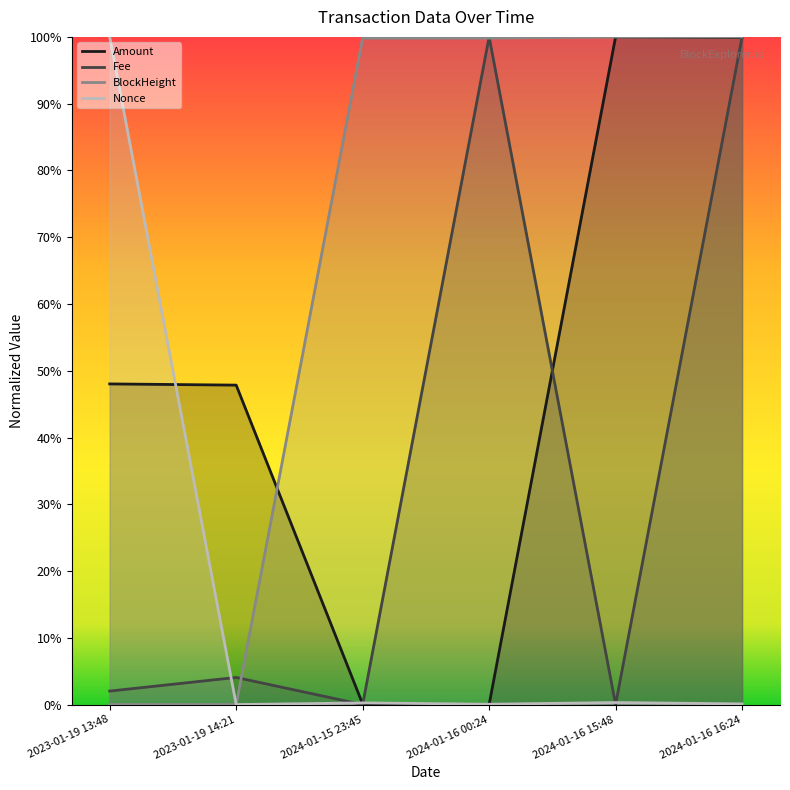

True or false: Amount has more than 1 points higher than both neighbors.

False